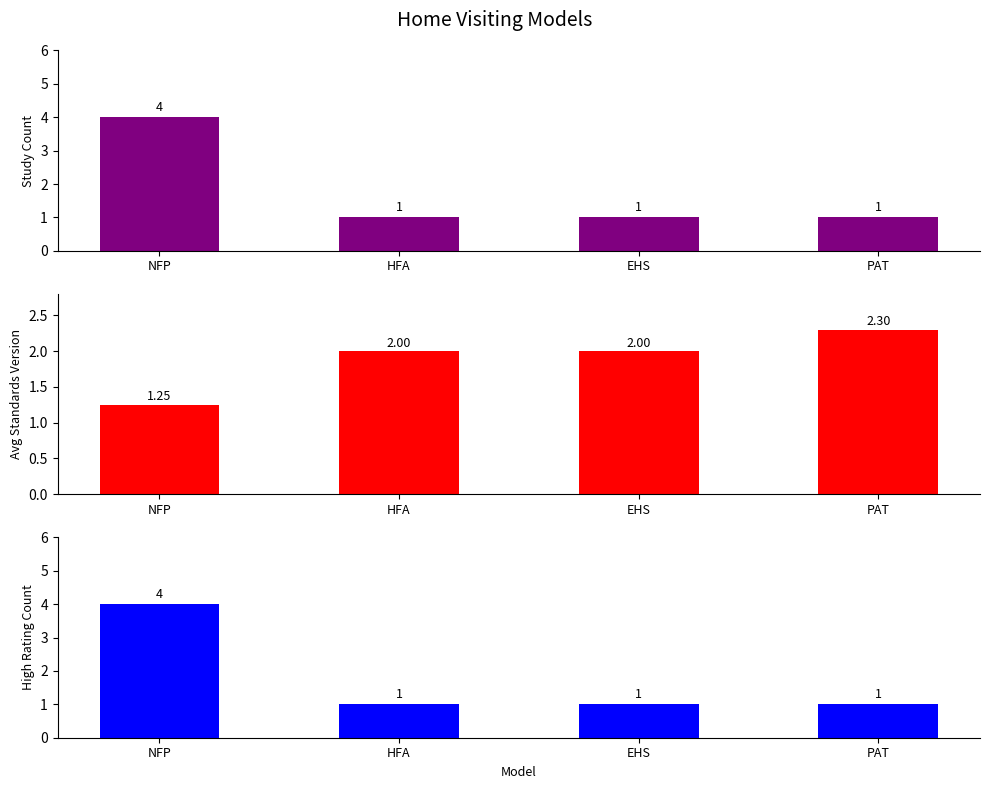

Where is Study Count nearest to the value 2?

HFA